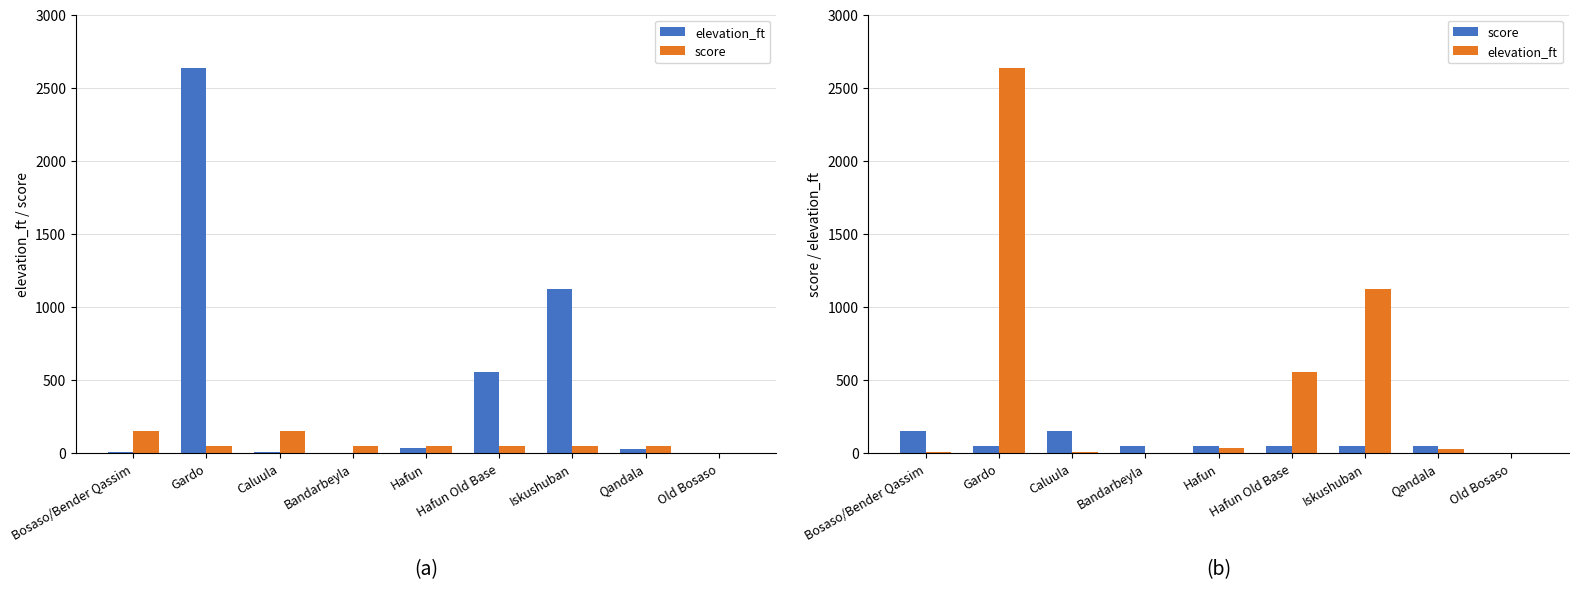

At which label does score reach its peak?

Bosaso/Bender Qassim